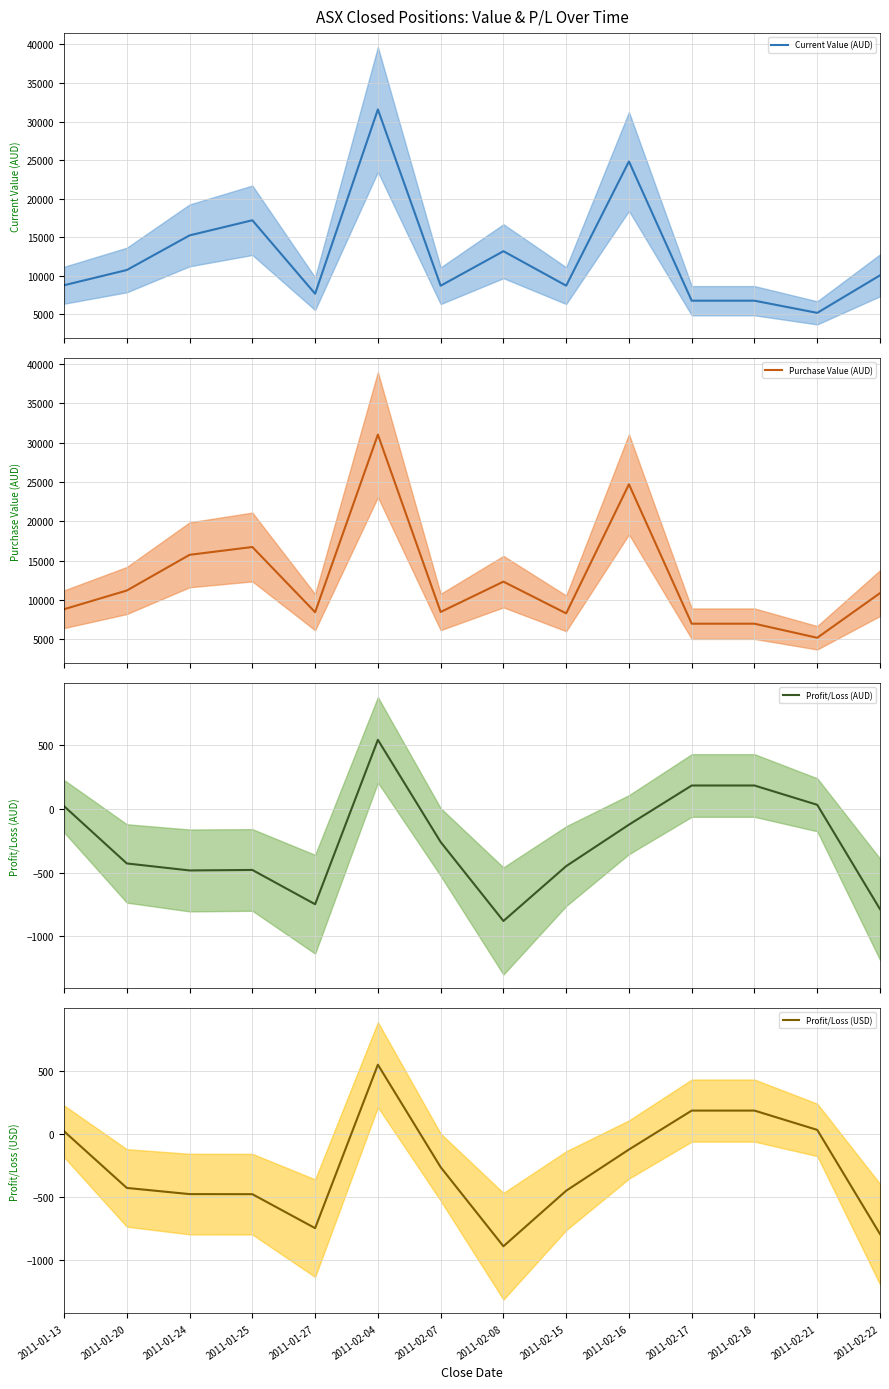

True or false: Current Value (AUD) (mean) has more than 1 points higher than both neighbors.

True